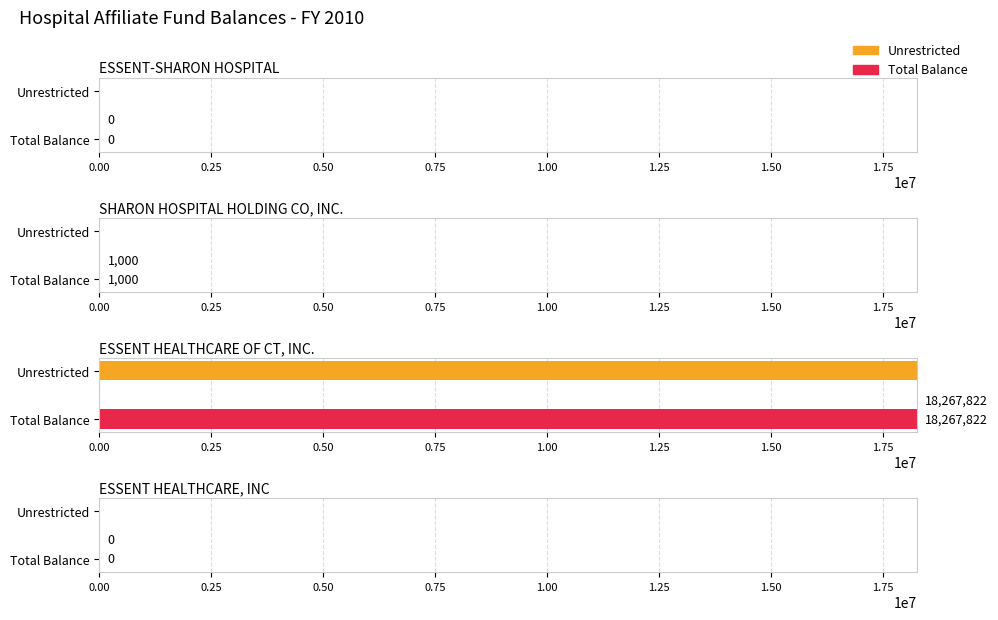

Which series changed the most between ESSENT-SHARON HOSPITAL and ESSENT HEALTHCARE OF CT, INC.?

Unrestricted